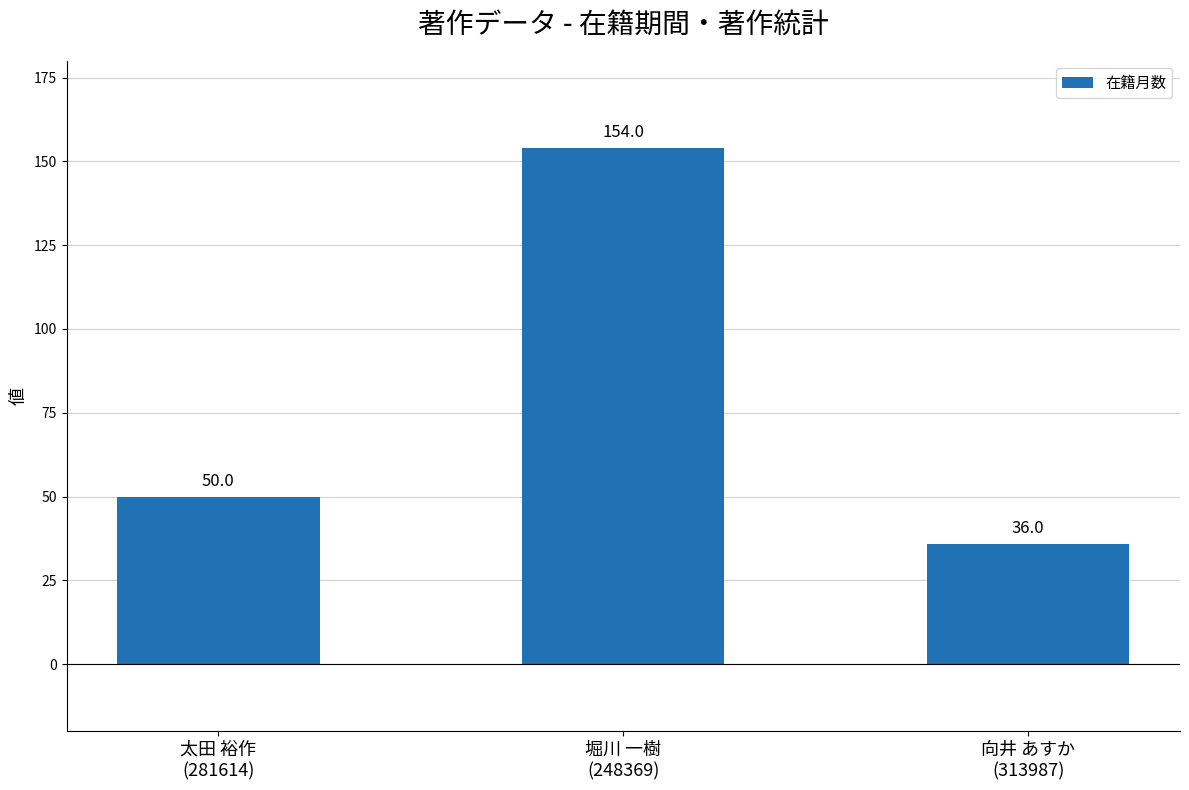

The value at 堀川 一樹
(248369) is 154. True or false?

True